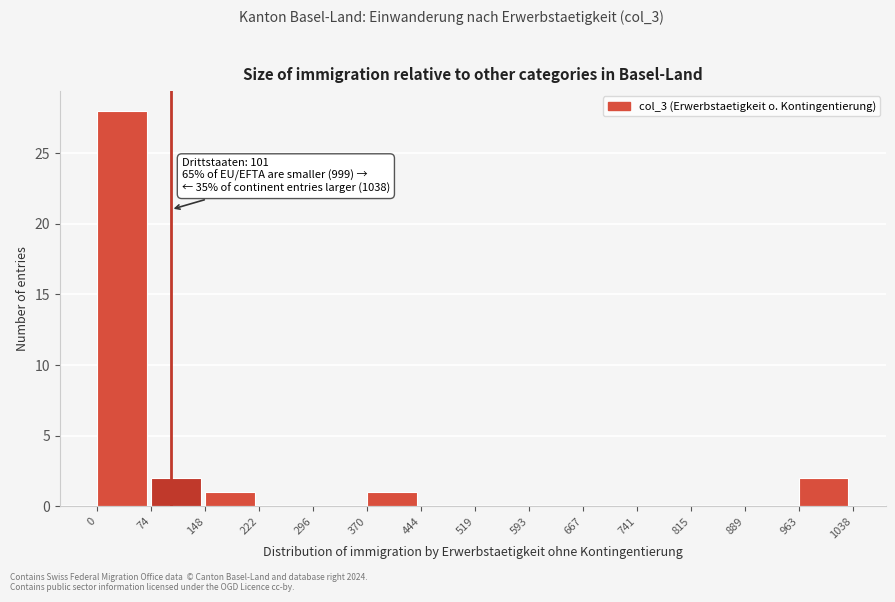

Over which range of the x-axis is the bar tallest?

0 to 74